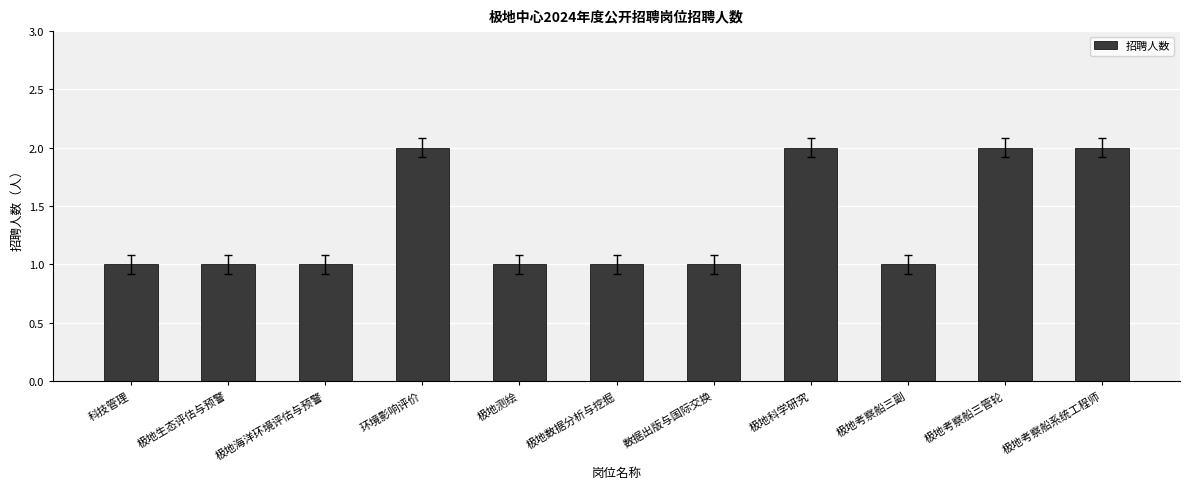

What is the average value?

1